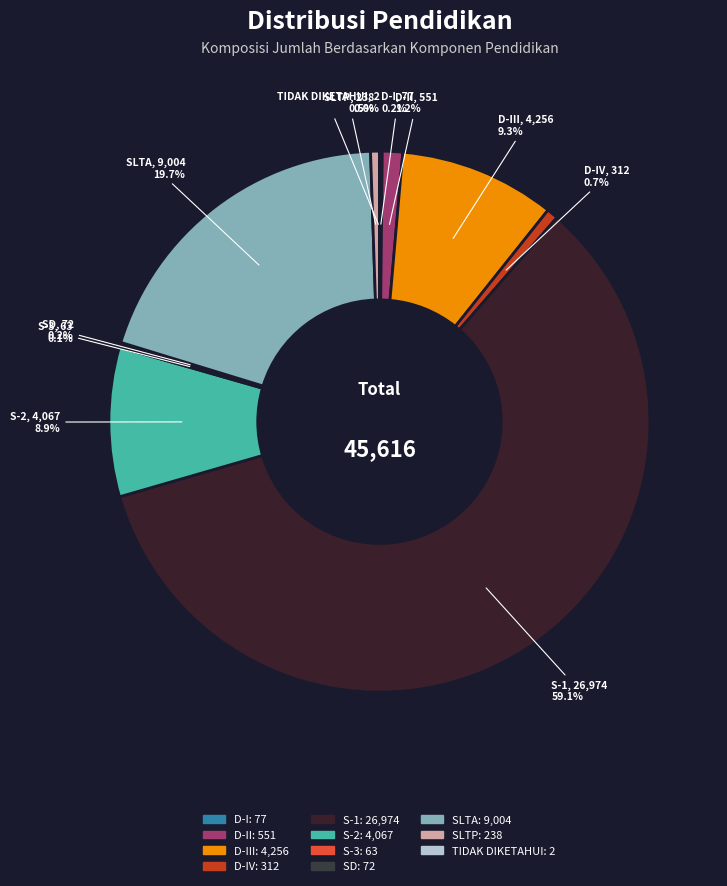

Which category accounts for the majority?

S-1